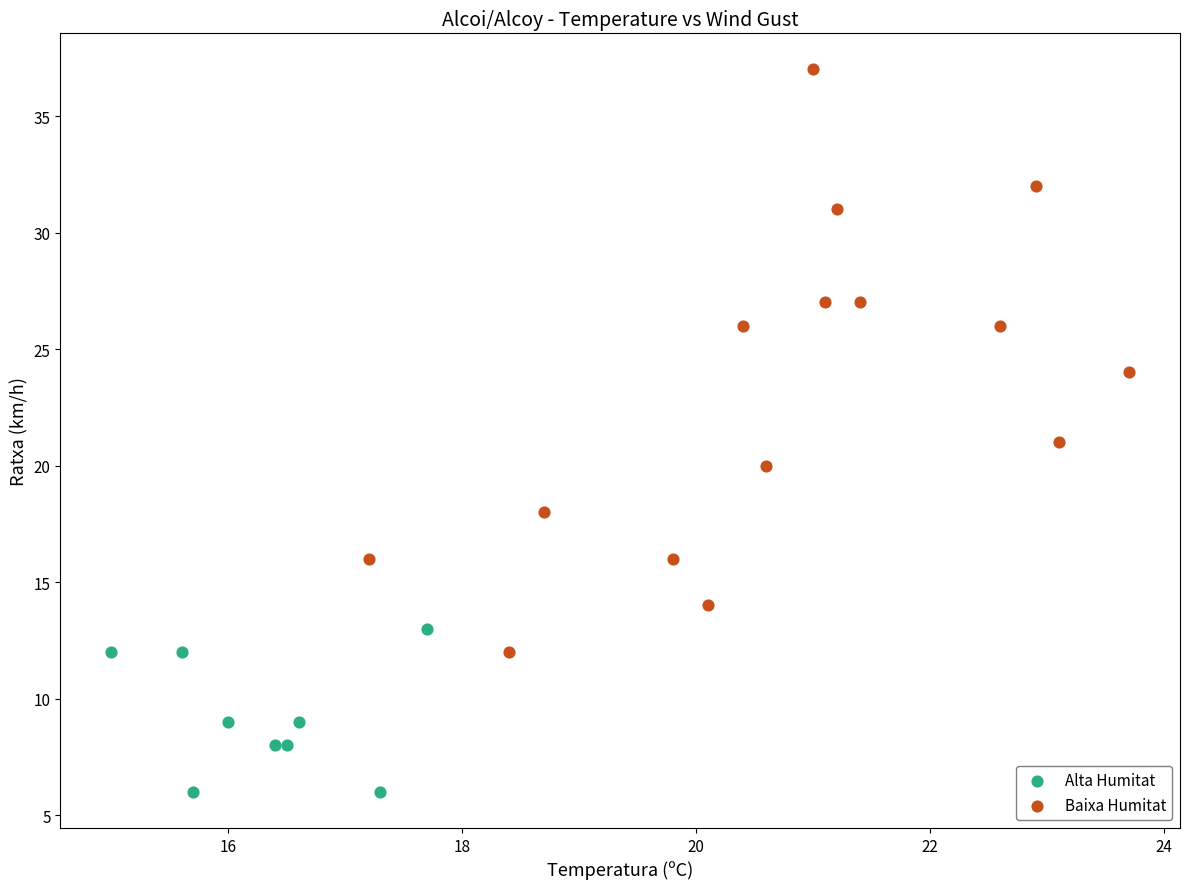

Which series has the widest spread of Y values?

Baixa Humitat